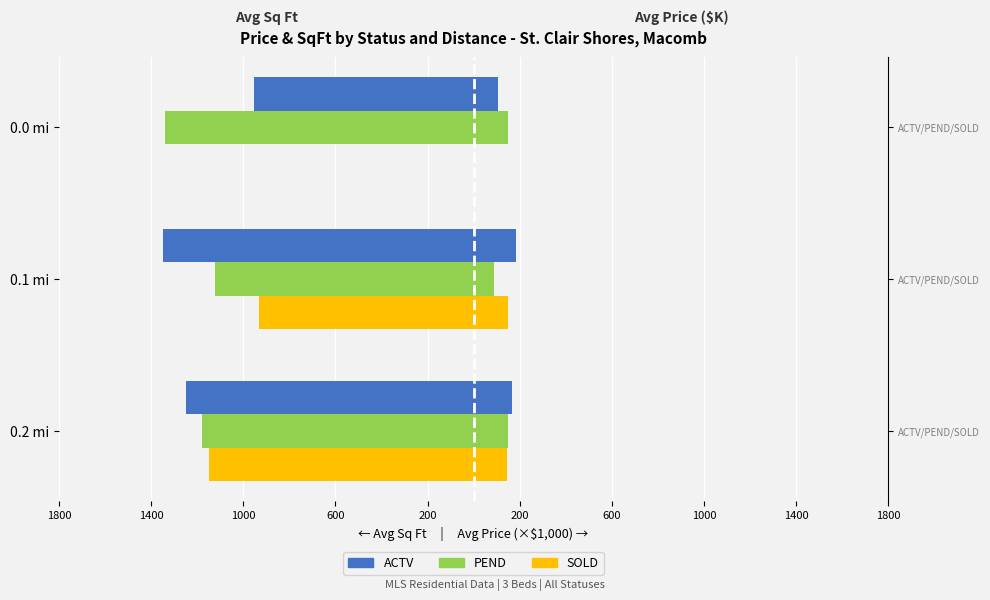

What is the maximum value for ACTV?

-954